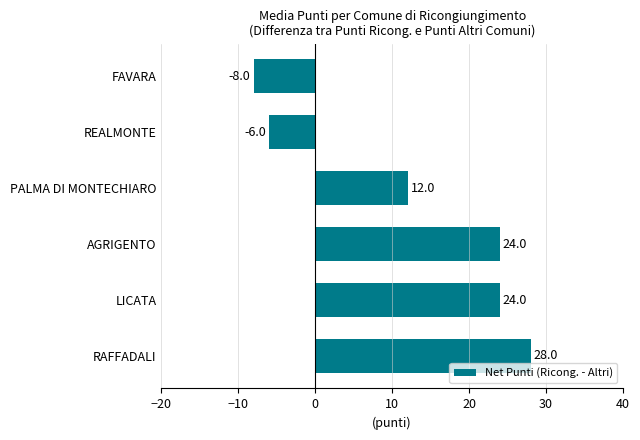

Reading bottom to top, transcribe all the data shown in this chart.

28	24	24	12	-6	-8